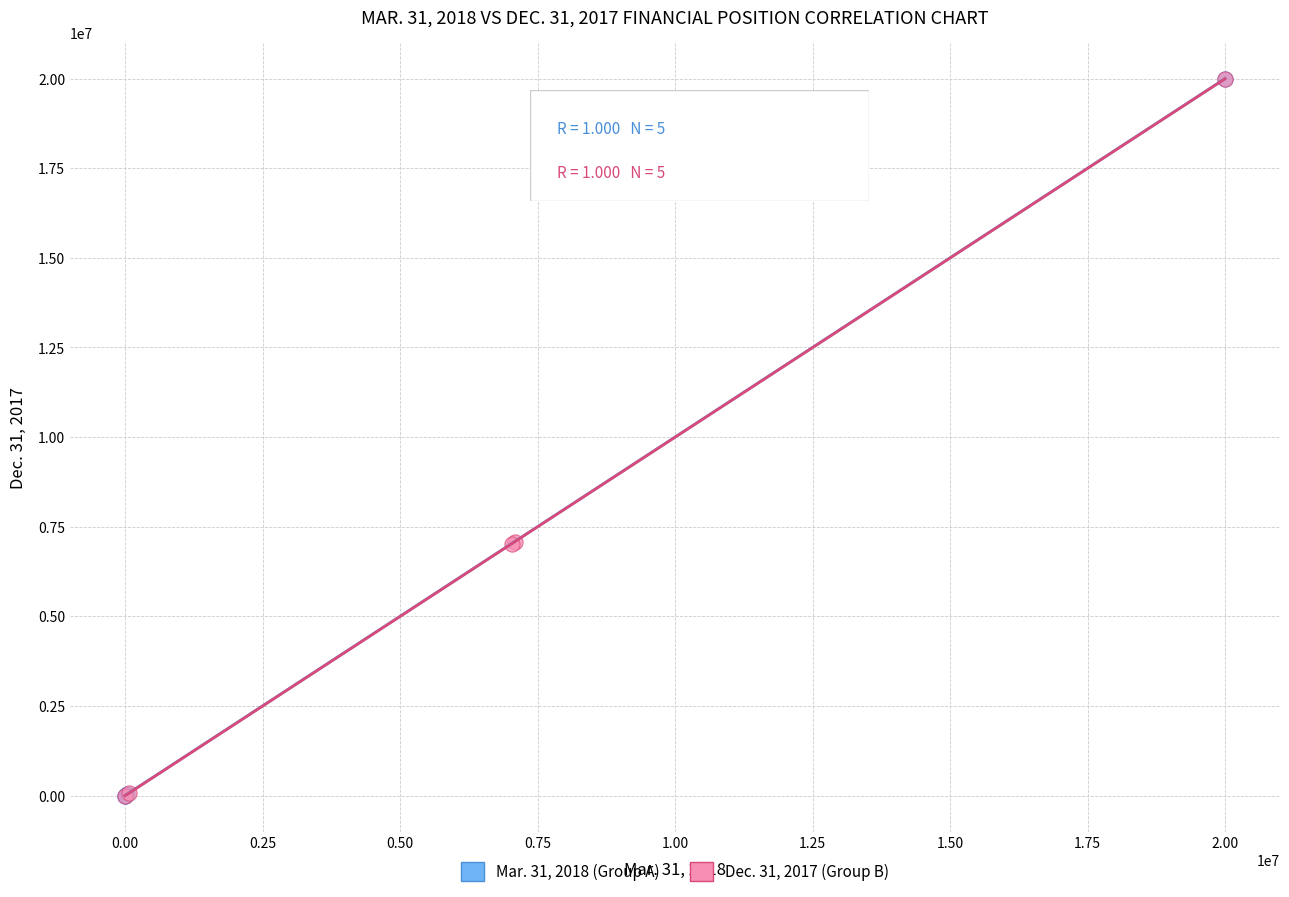

What are all the series names shown in the legend?

Mar. 31, 2018 (Group A), Dec. 31, 2017 (Group B)